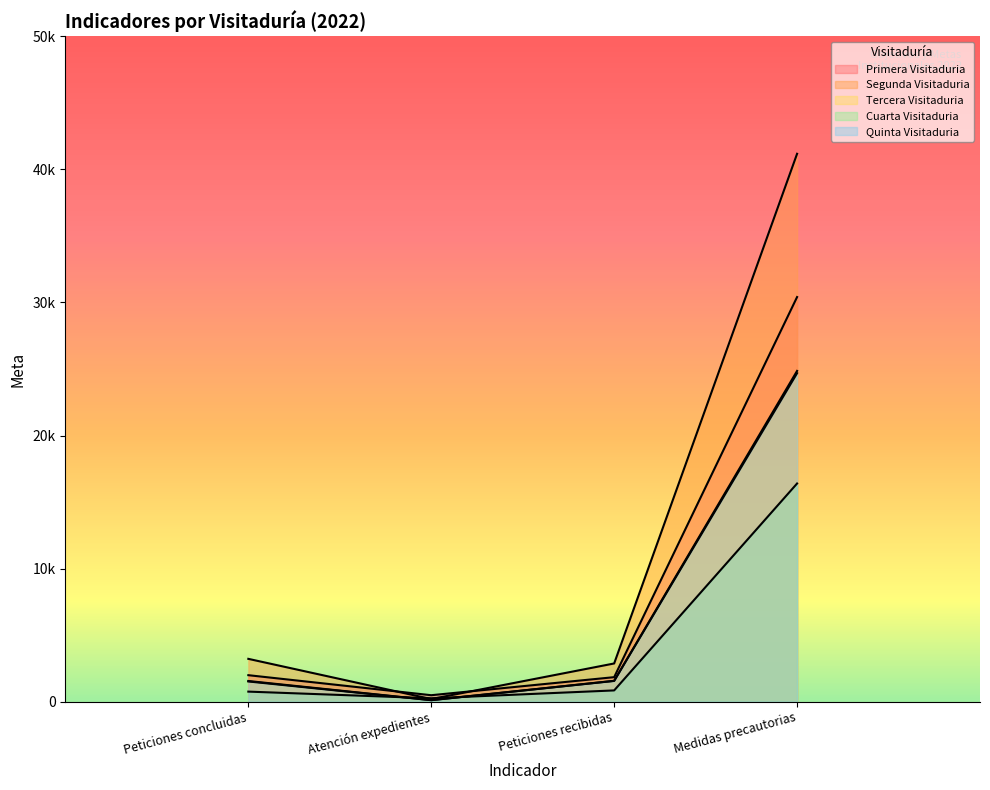

What is the maximum value for Segunda Visitaduria?

41172